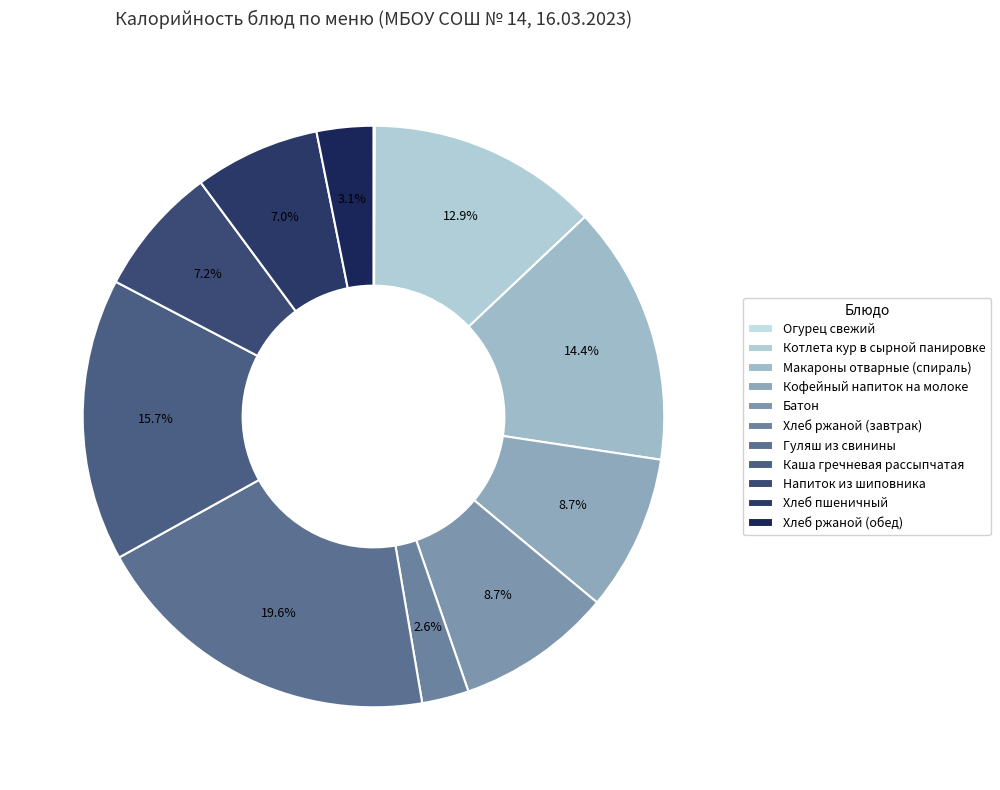

To the nearest percent, what percentage of the pie is Напиток из шиповника?

7%